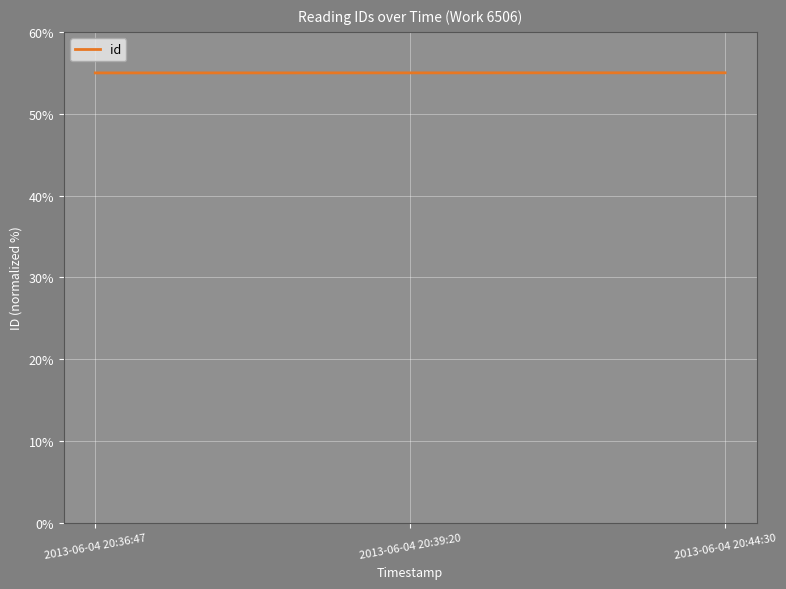

What is the greatest value displayed?

55.0